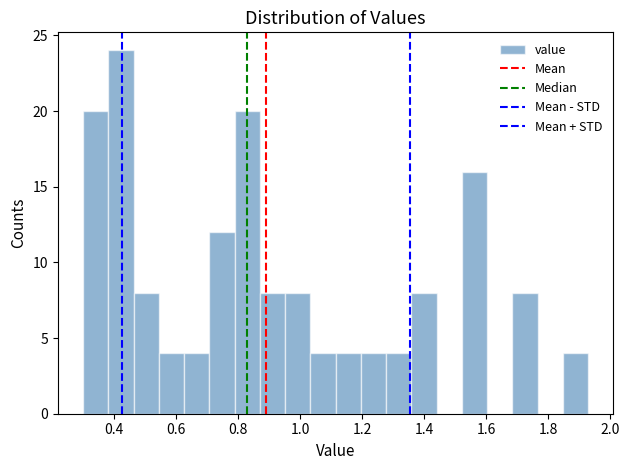

What is the height of the bar covering 1.28 to 1.36 on the x-axis? Neither the bar edges nor the heights are printed on the chart, so give them approximately, as read against the axes.

4